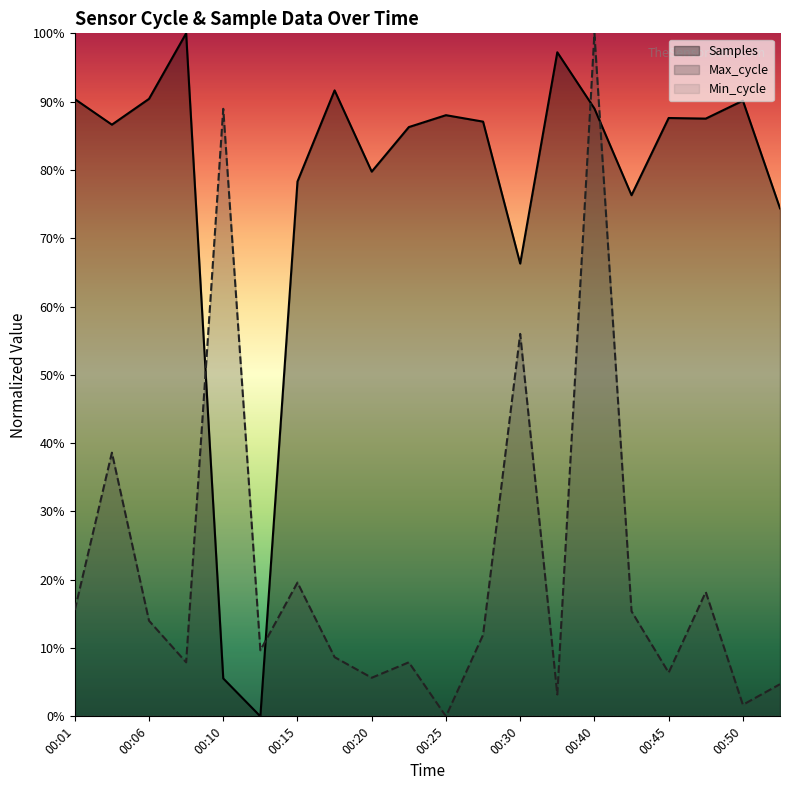

Count the number of data series in this chart.

3